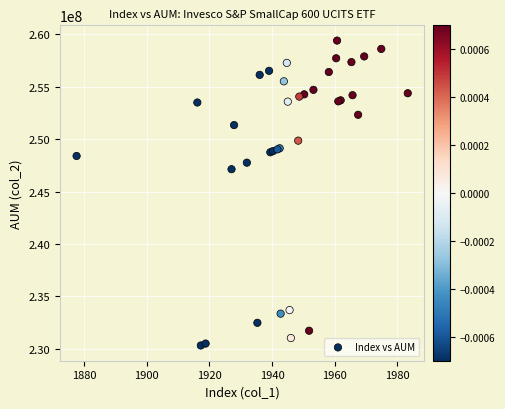

What Y value in the scatter plot is closest to 244857161?

247130242.9